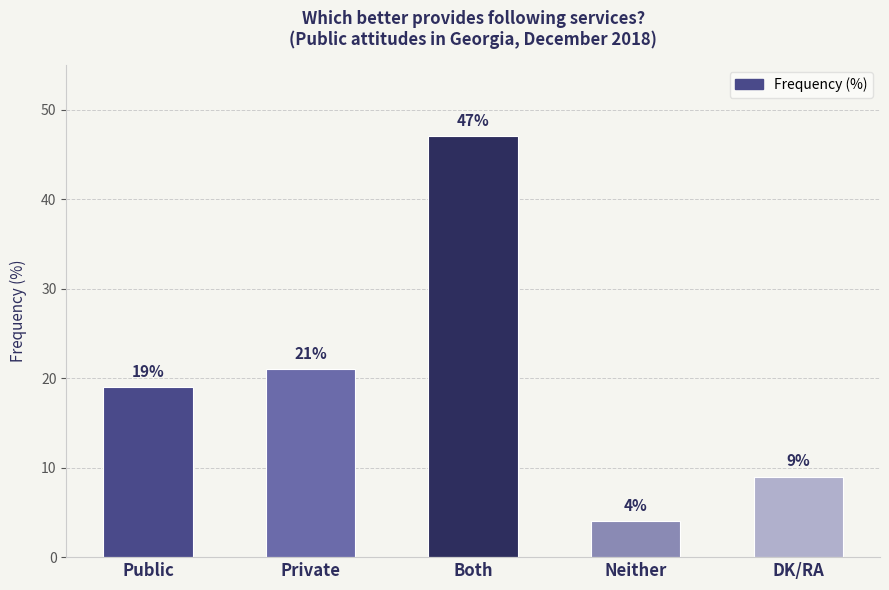

At which category does the chart reach its peak across all series?

Both